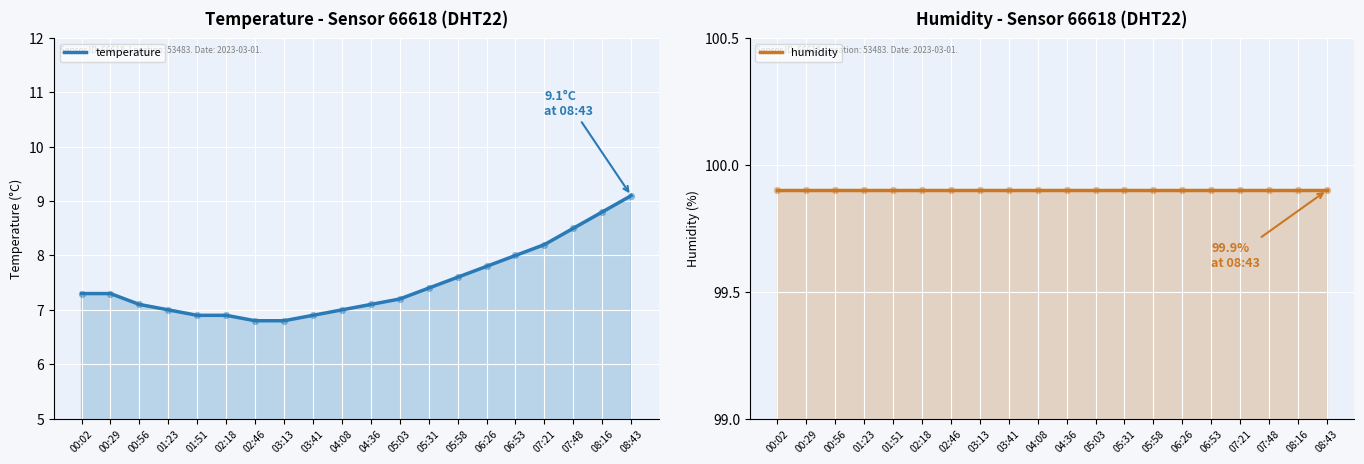

What are all the series names shown in the legend?

temperature, humidity